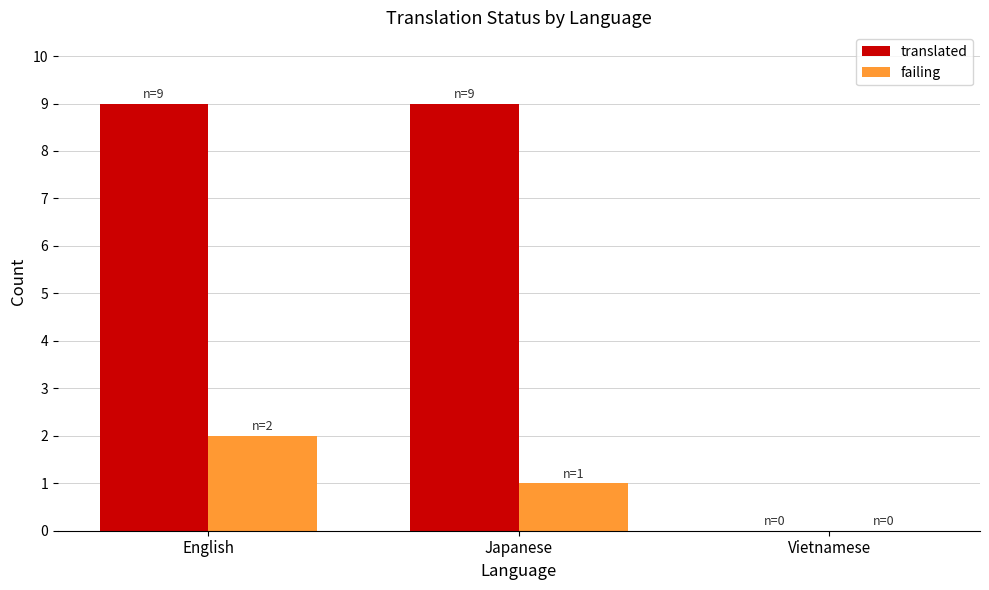

Is it true that failing equals 0 at Japanese?

False